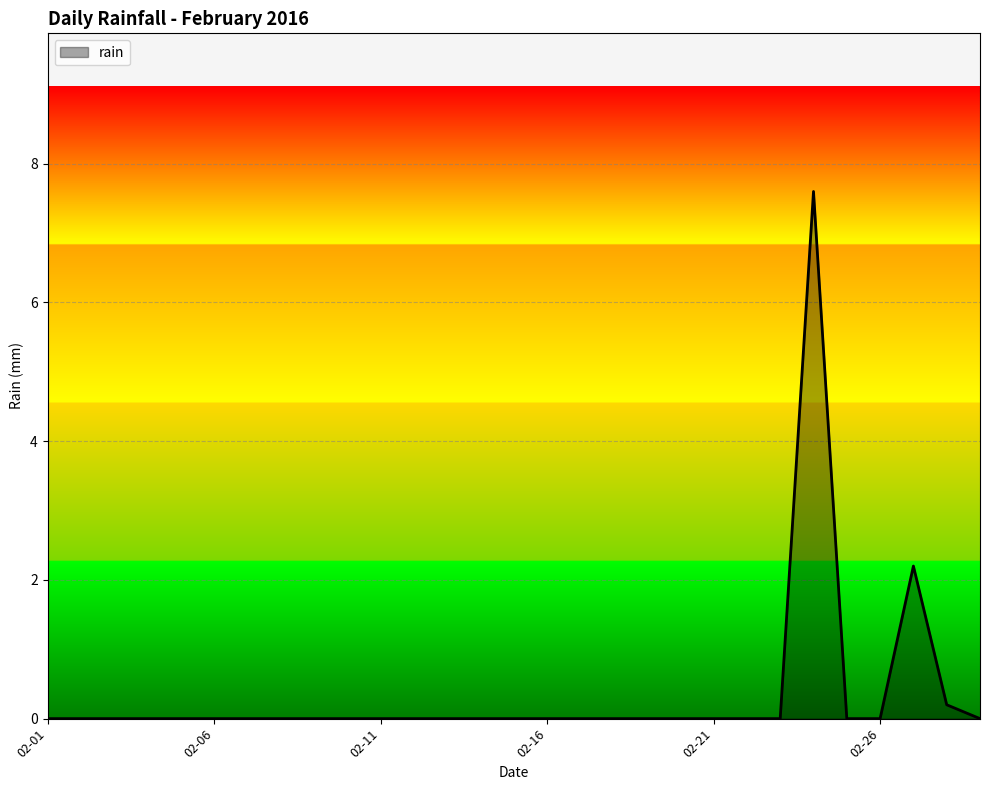

What is the maximum value shown in the chart?

7.6